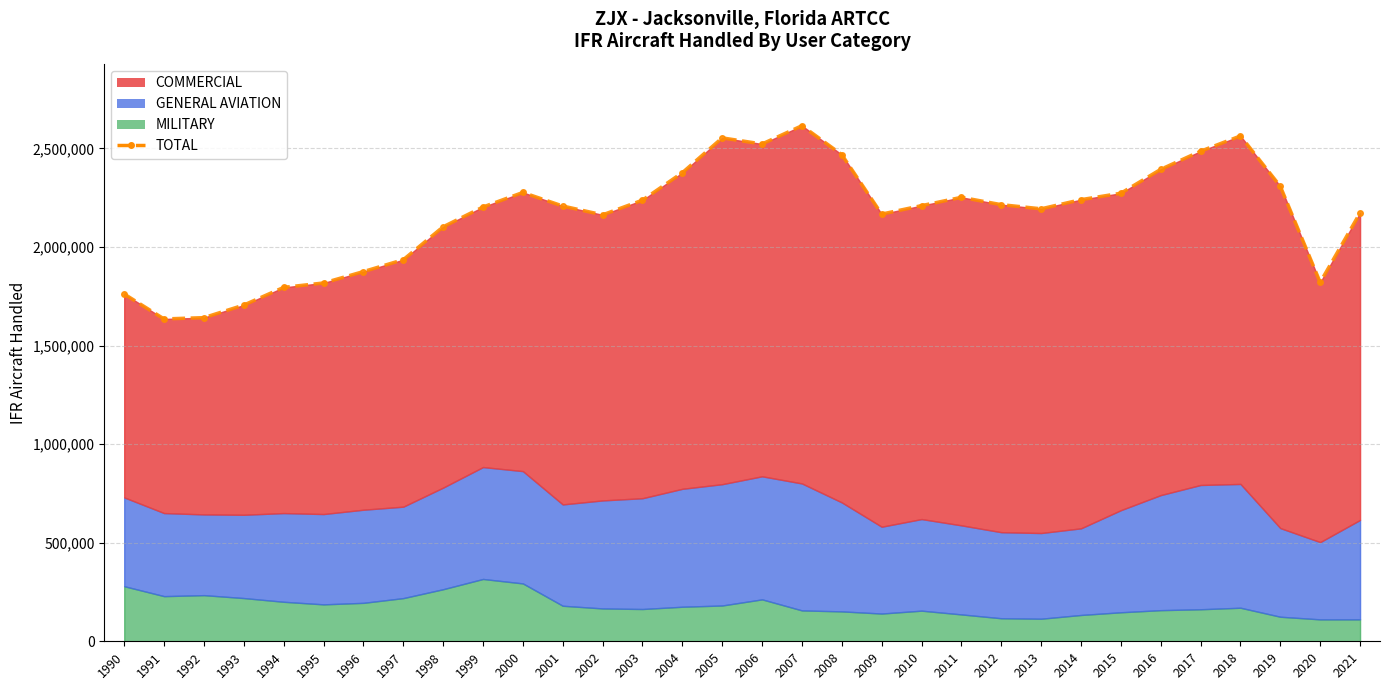

The chart shows a value of 527781 at 2011. True or false?

False